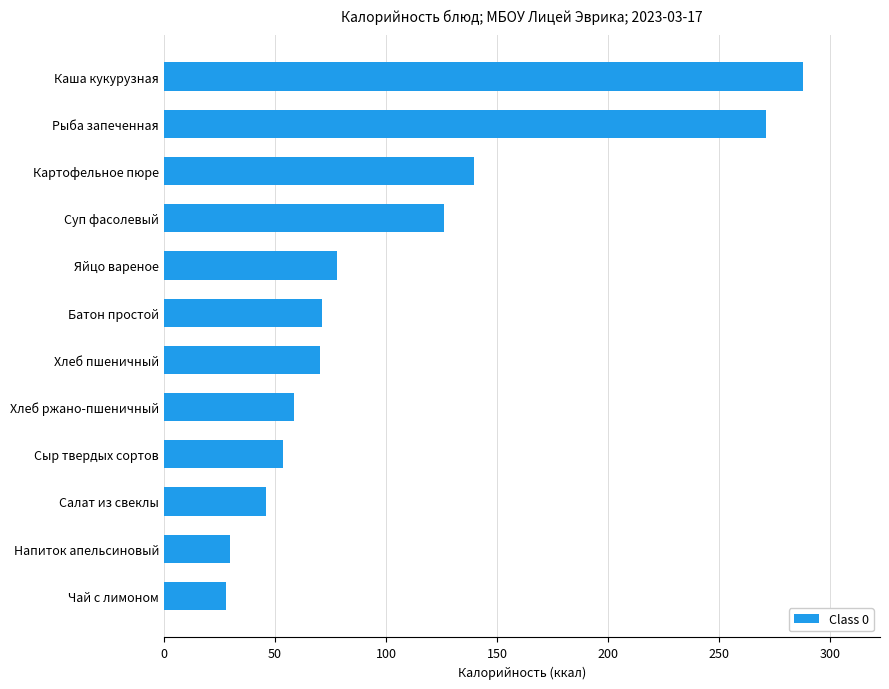

True or false: the data shows 61.0 at Салат из свеклы.

False